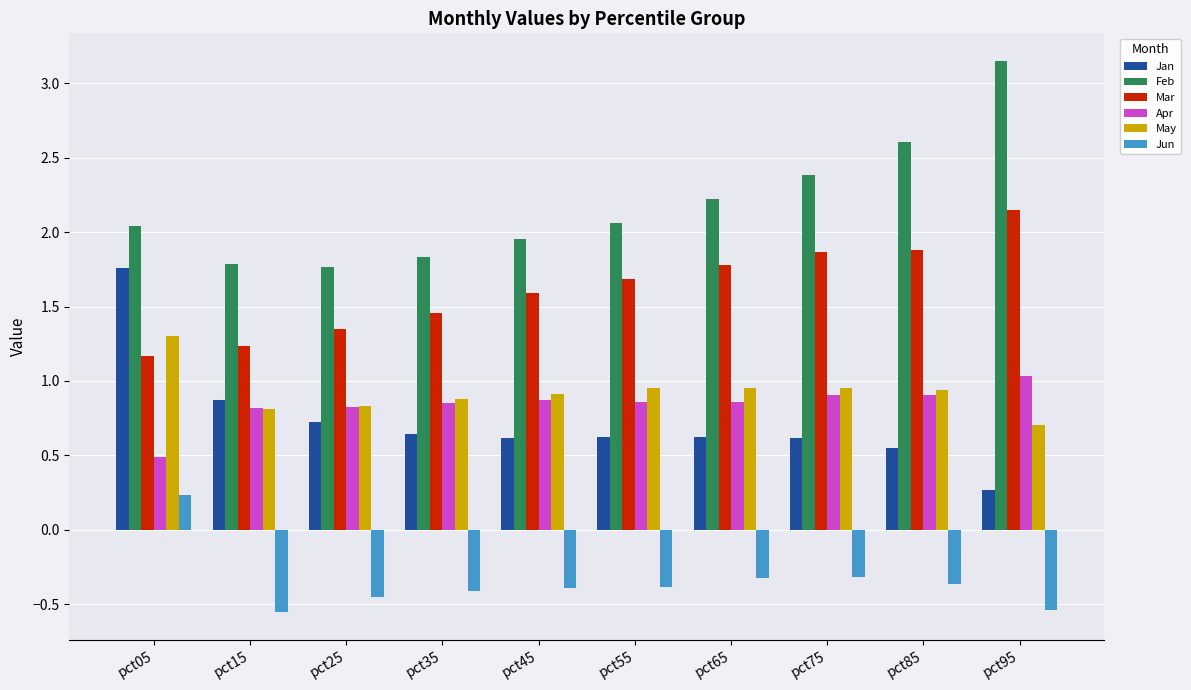

Which label corresponds to the largest value in the chart?

pct95